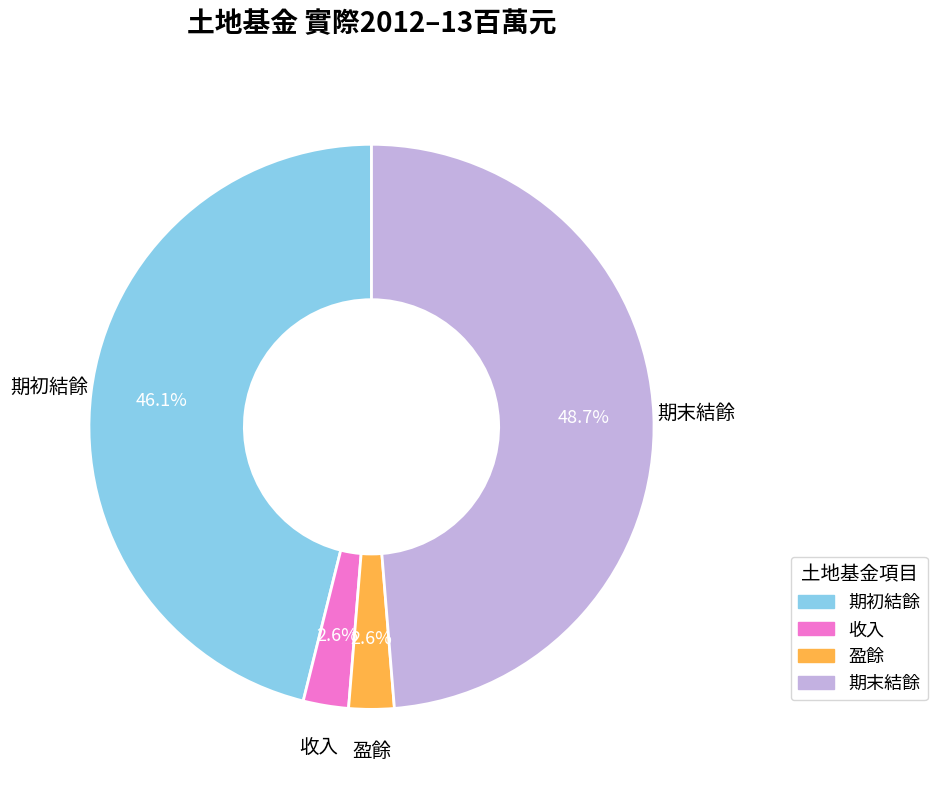

Is there a majority slice in this chart?

No